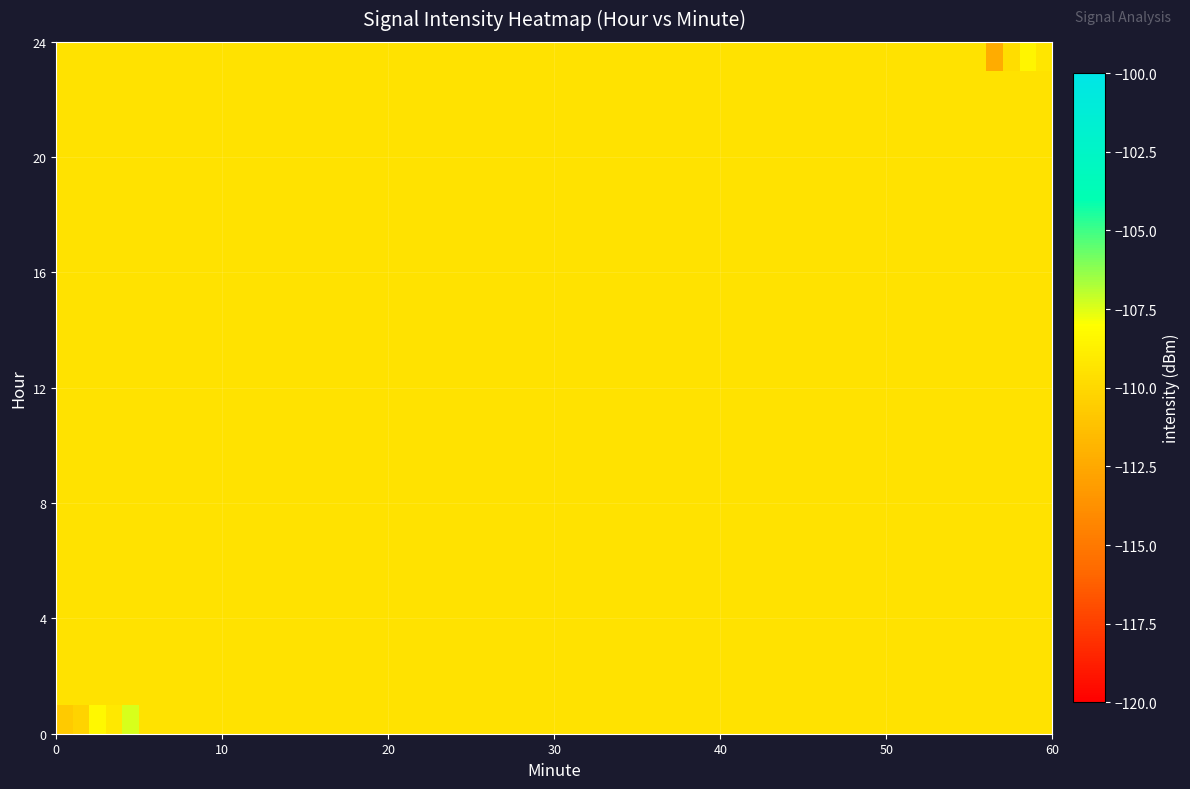

At which category does the chart reach its minimum across all series?

1